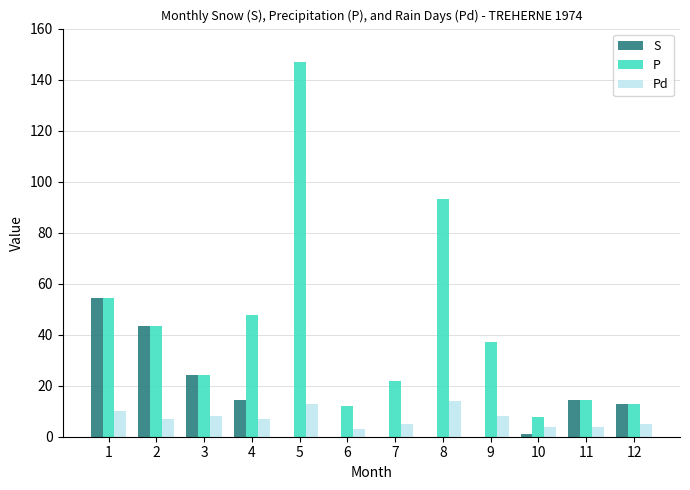

Where does the S series first go above 13?

1